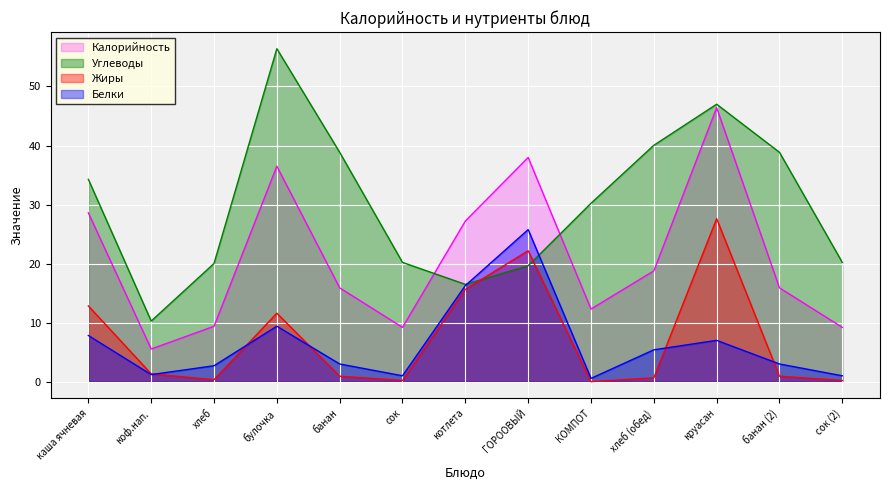

At which category does Углеводы reach its first local peak?

булочка